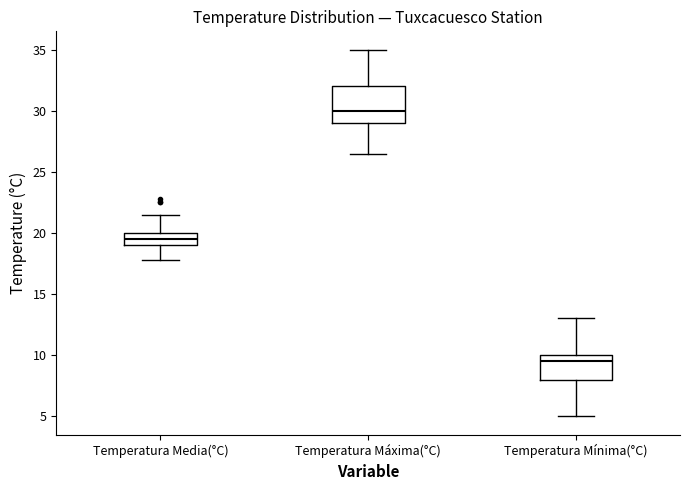

Reading left to right, transcribe this box plot: for each box, give where its median line is, the range the box spans, and where its two whiskers end, as read against the y-axis. The values are not printed on the chart, so give them approximately, as read against the axis.

Temperatura Media(°C): median 19.5, box 19.0 to 20.0, whiskers 18.0 to 21.5
Temperatura Máxima(°C): median 30.0, box 29.0 to 32.0, whiskers 26.5 to 35.0
Temperatura Mínima(°C): median 9.5, box 8.0 to 10.0, whiskers 5.0 to 13.0